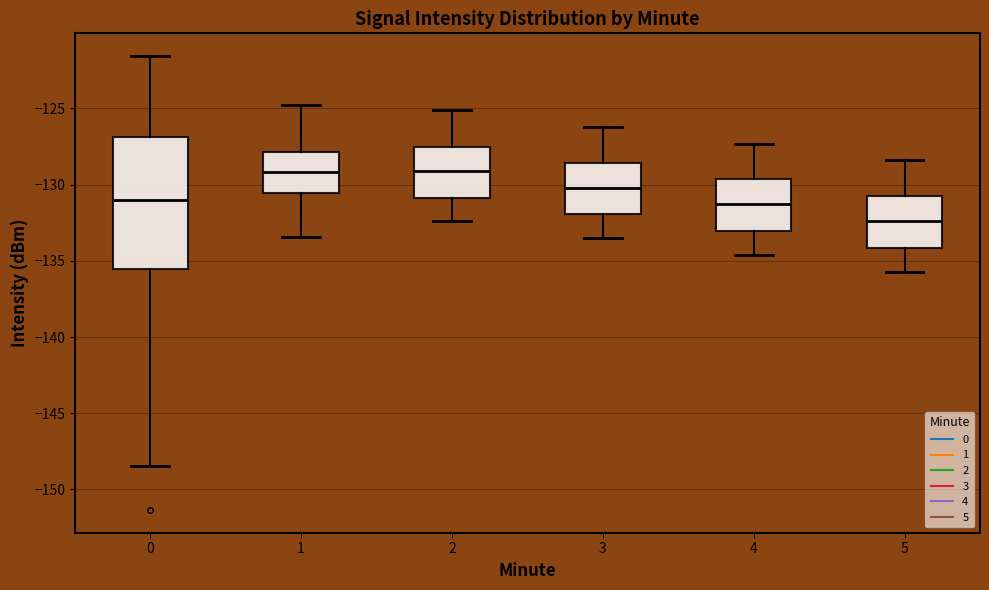

Reading left to right, read every box against the y-axis: the position of its median line, the range the box covers, and the ends of its whiskers. The values are not printed on the chart, so give them approximately, as read against the axis.

0: median -131.0, box -135.5 to -127.0, whiskers -148.5 to -121.5
1: median -129.0, box -130.5 to -128.0, whiskers -133.5 to -125.0
2: median -129.0, box -131.0 to -127.5, whiskers -132.5 to -125.0
3: median -130.0, box -132.0 to -128.5, whiskers -133.5 to -126.0
4: median -131.5, box -133.0 to -129.5, whiskers -134.5 to -127.5
5: median -132.5, box -134.0 to -130.5, whiskers -135.5 to -128.5